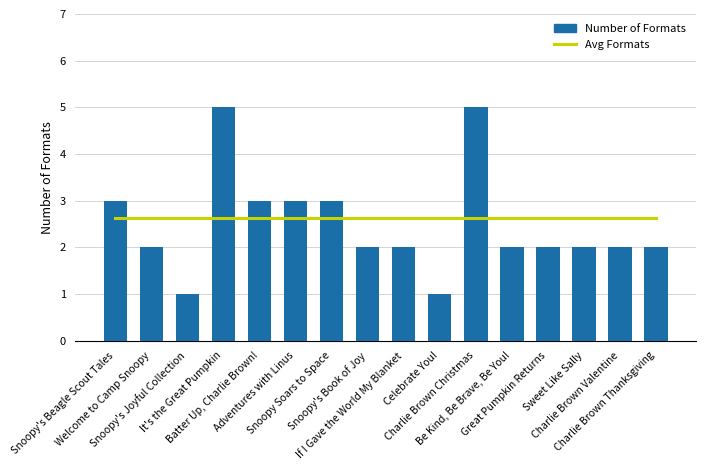

What is the maximum value shown in the chart?

5.0